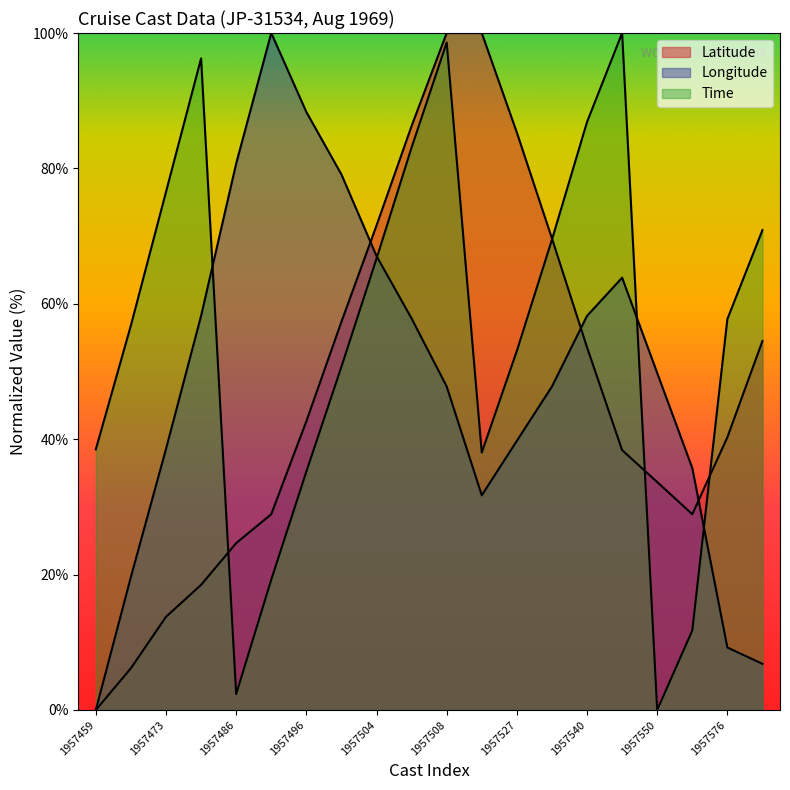

How many times do Time and Longitude cross each other?

4